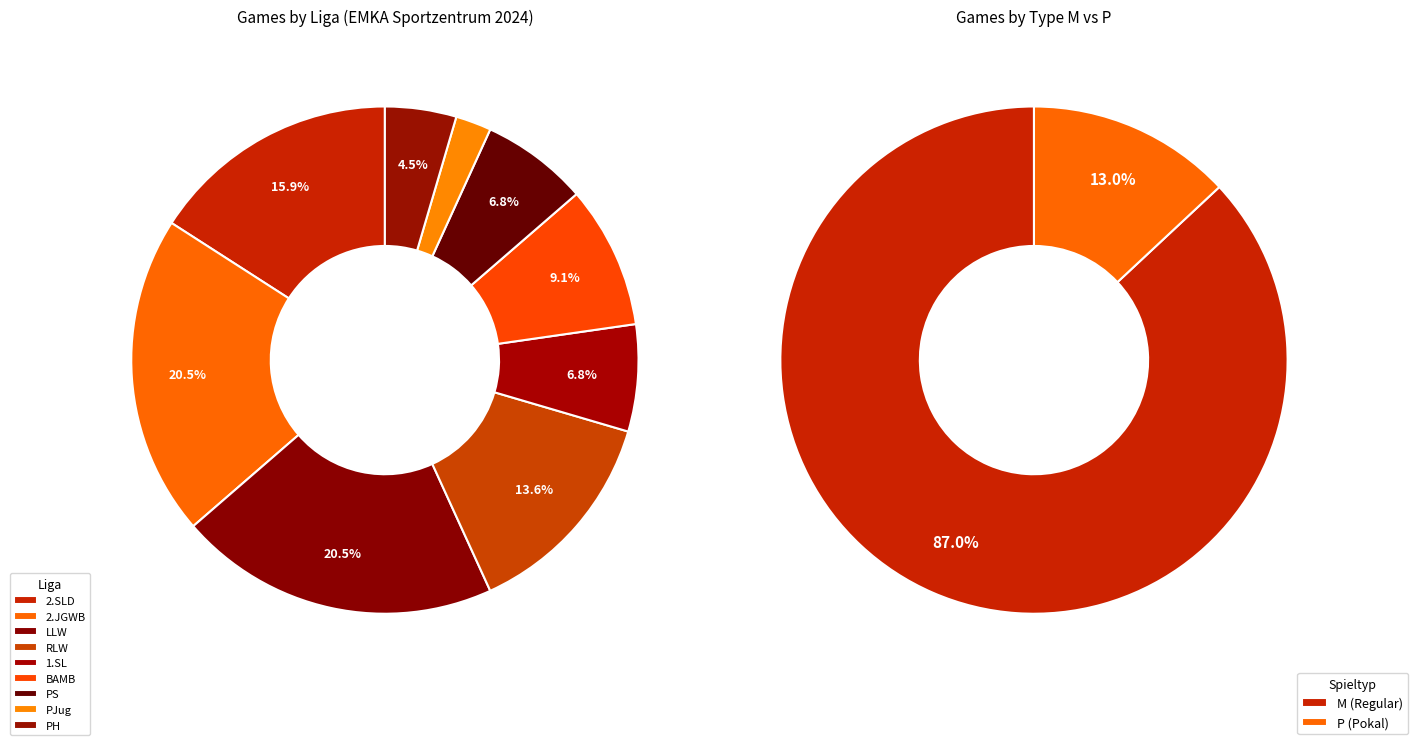

The RLW slice represents 28% of the pie. True or false?

False